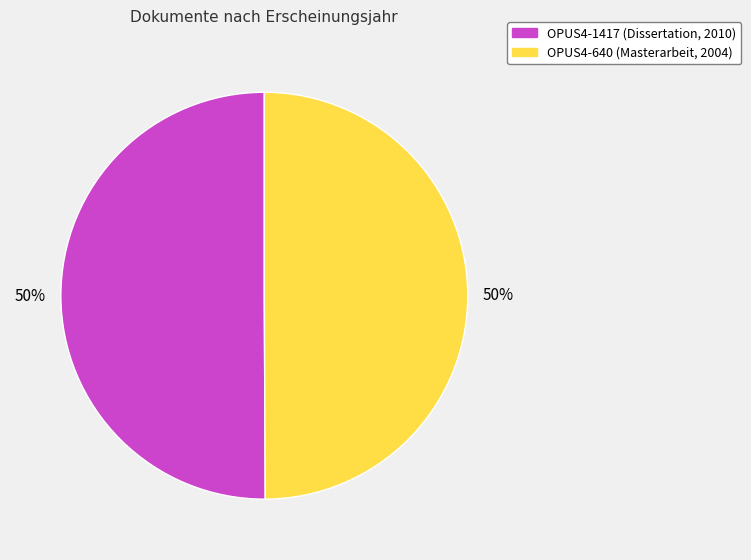

Is it true that OPUS4-1417 (Dissertation, 2010) is 64% of the pie?

False